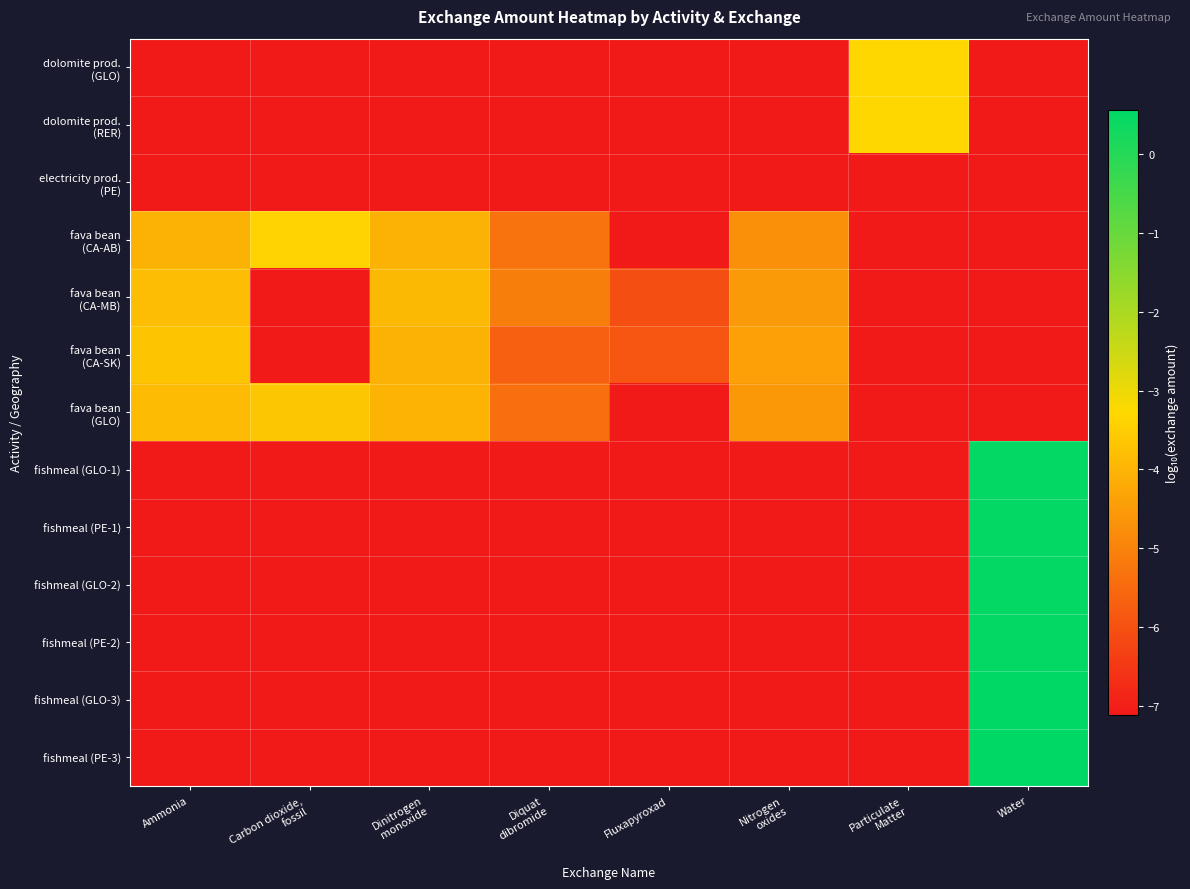

What is the spread (max minus min) of values at Diquat
dibromide?

2.0